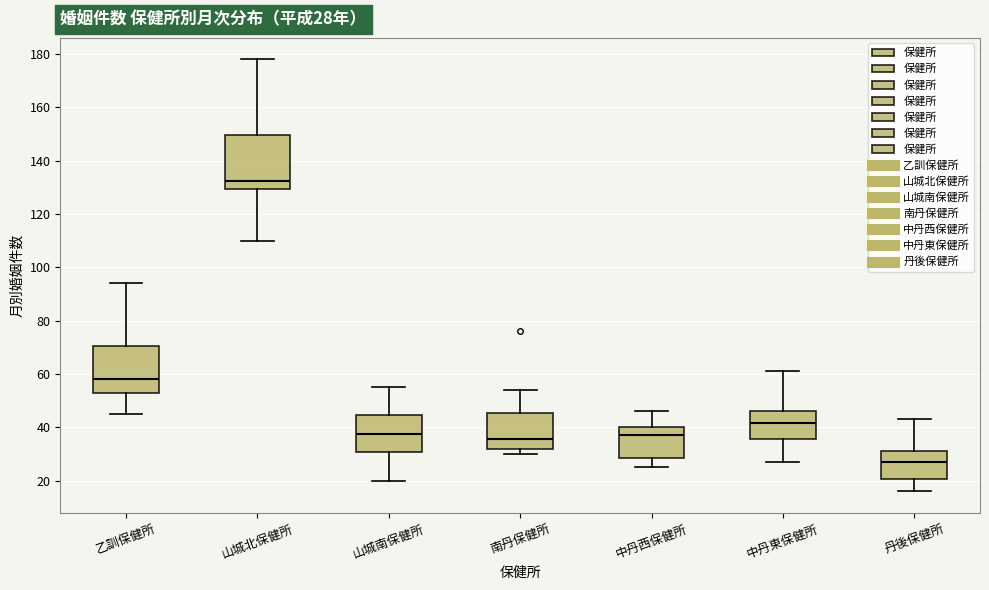

Which box's median line is the lowest?

丹後保健所